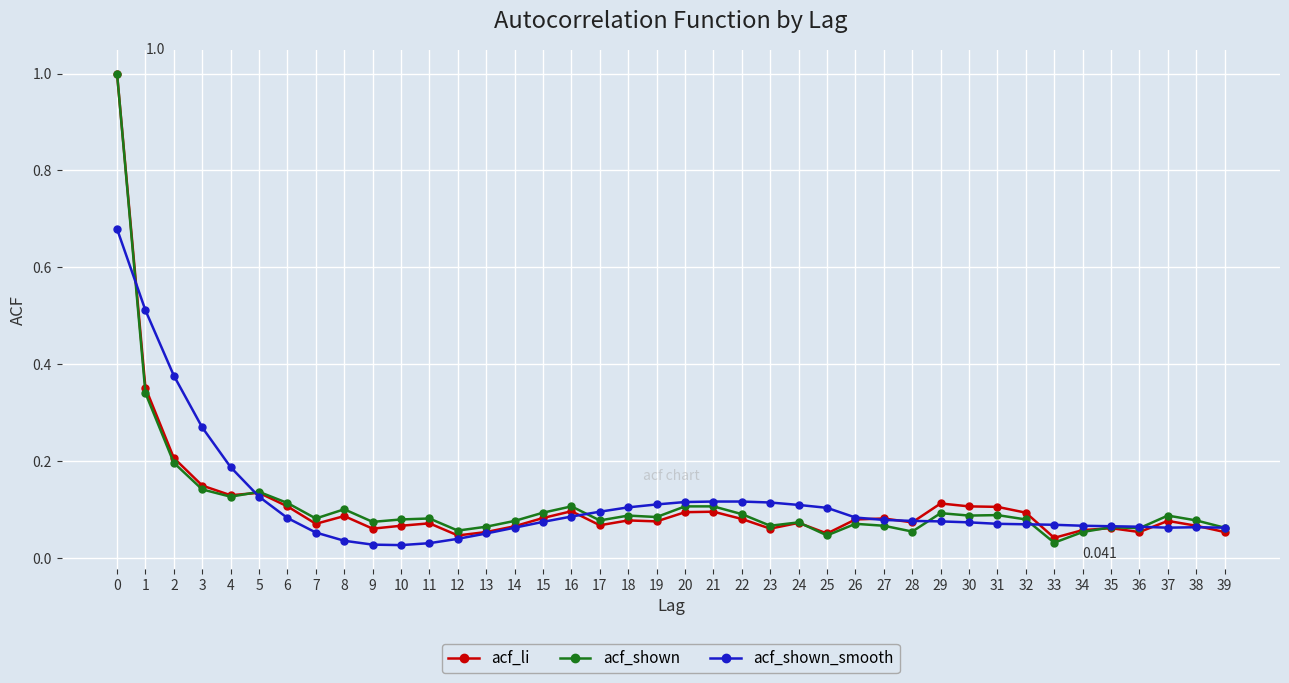

True or false: acf_li has more than 1 points higher than both neighbors.

True